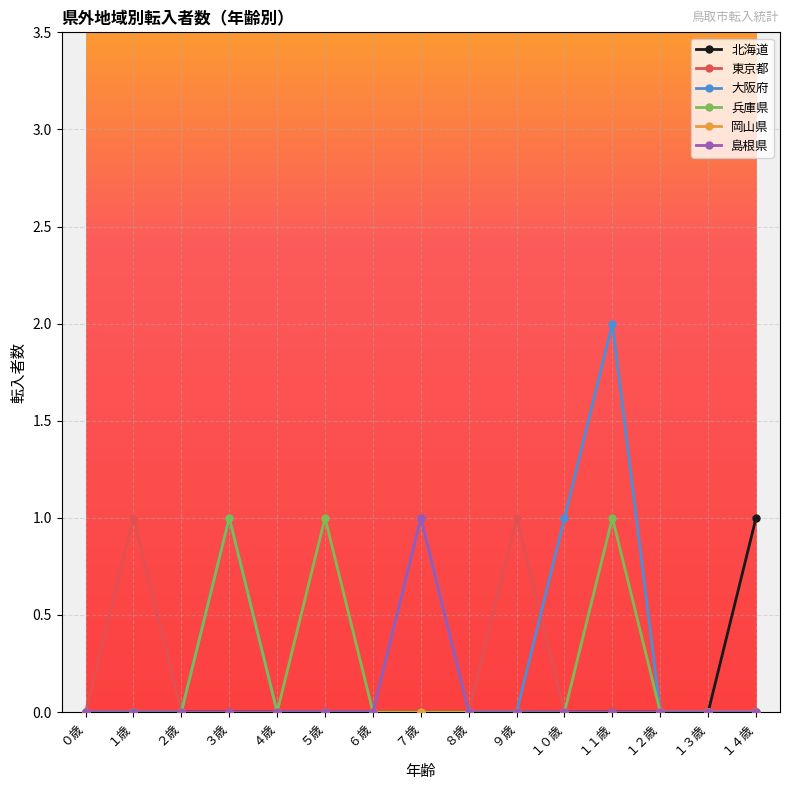

What position from the right is ８歳?

7